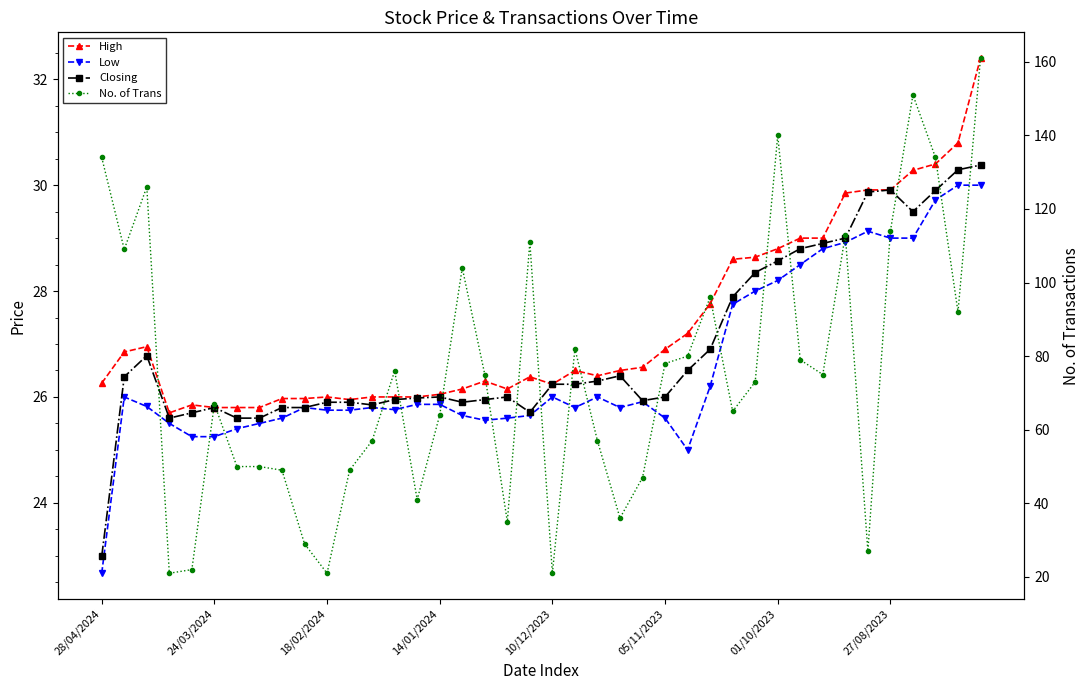

What is the value of the High point at the 31st from the left?

28.8